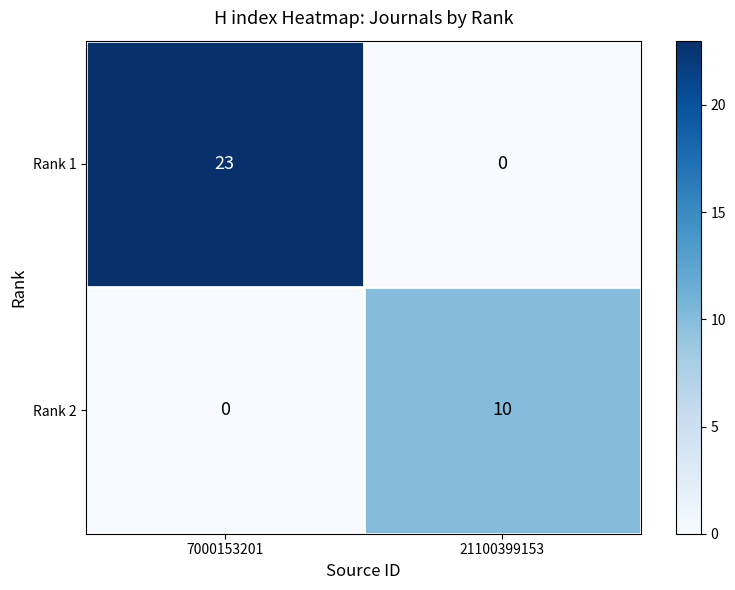

What is the sum of the Rank 2 values at 21100399153 and 7000153201?

10